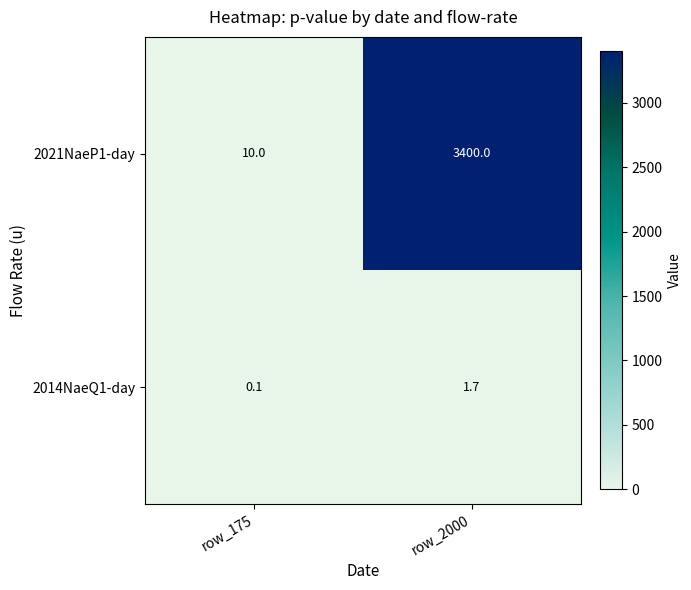

What is the sum of the 2021NaeP1-day values at row_2000 and row_175?

3410.0